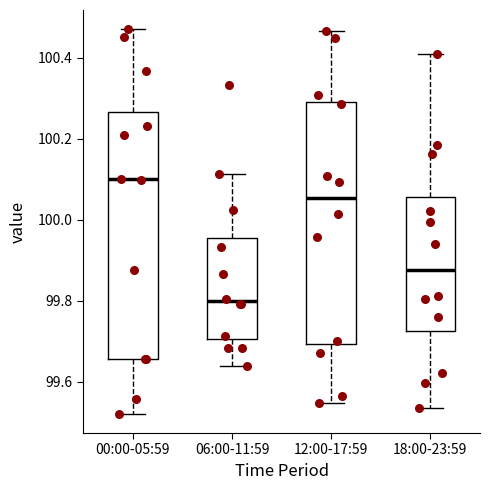

Reading left to right, read every box against the y-axis: the position of its median line, the range the box covers, and the ends of its whiskers. The values are not printed on the chart, so give them approximately, as read against the axis.

00:00-05:59: median 100.10, box 99.66 to 100.26, whiskers 99.52 to 100.46
06:00-11:59: median 99.80, box 99.70 to 99.96, whiskers 99.64 to 100.12
12:00-17:59: median 100.06, box 99.70 to 100.30, whiskers 99.54 to 100.46
18:00-23:59: median 99.88, box 99.72 to 100.06, whiskers 99.54 to 100.40